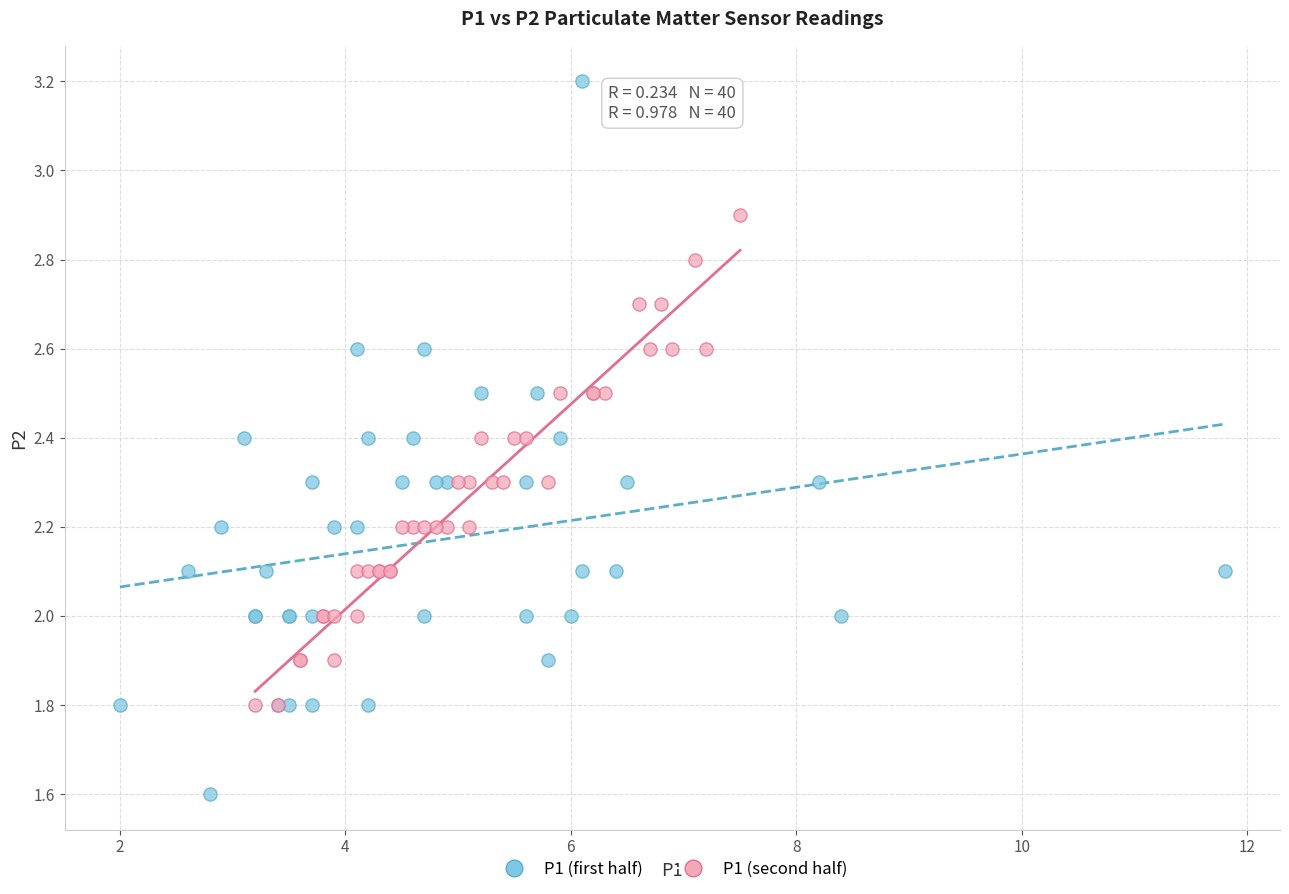

Which series has the widest spread of Y values?

P1 (first half)